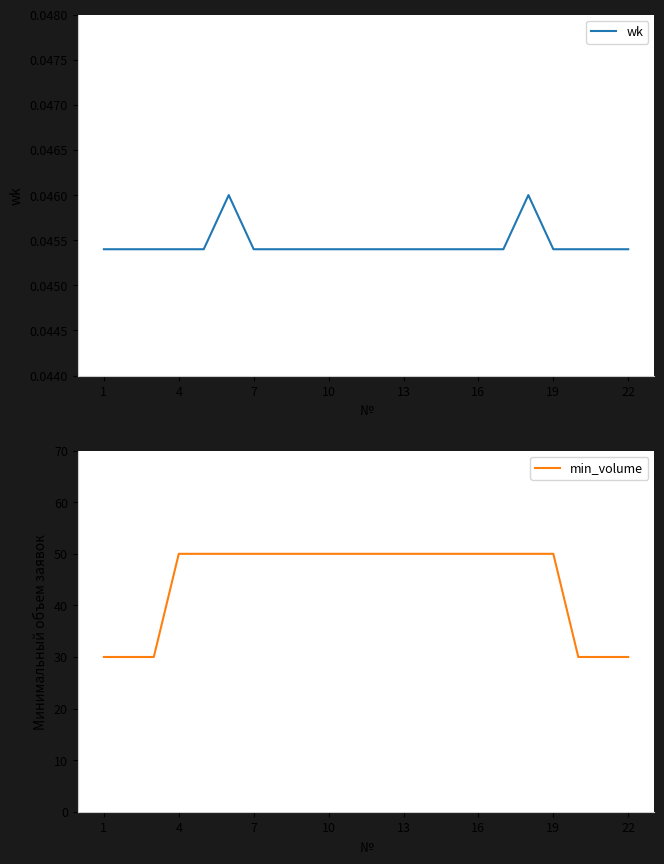

Reading left to right, transcribe all the data shown in this chart.

wk: 0.0	0.0	0.0	0.0	0.0	0.0	0.0	0.0	0.0	0.0	0.0	0.0	0.0	0.0	0.0	0.0	0.0	0.0	0.0	0.0	0.0	0.0
min_volume: 30.0	30.0	30.0	50.0	50.0	50.0	50.0	50.0	50.0	50.0	50.0	50.0	50.0	50.0	50.0	50.0	50.0	50.0	50.0	30.0	30.0	30.0